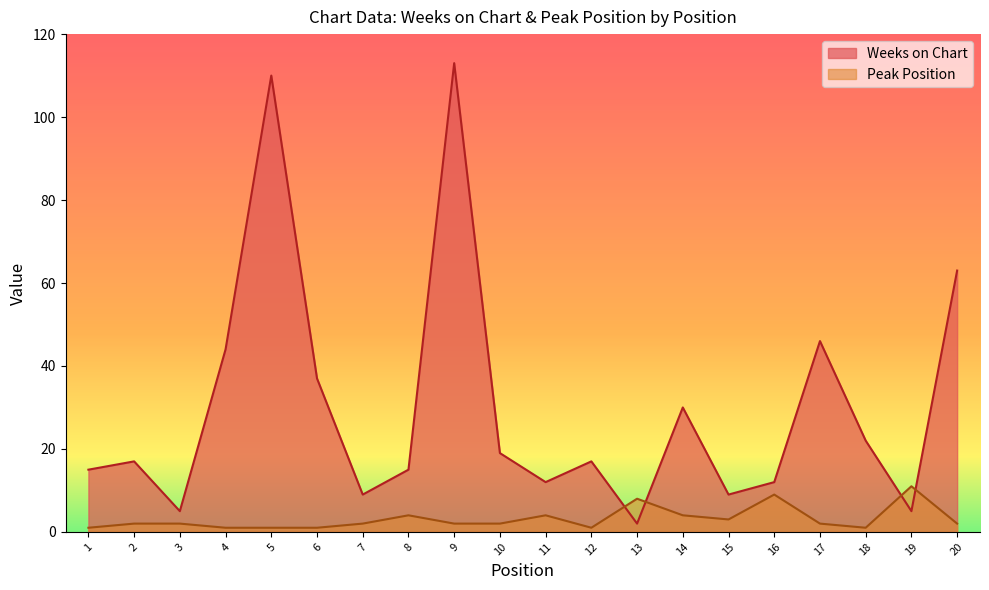

Where do Peak Position and Weeks on Chart first cross each other?

12 and 13